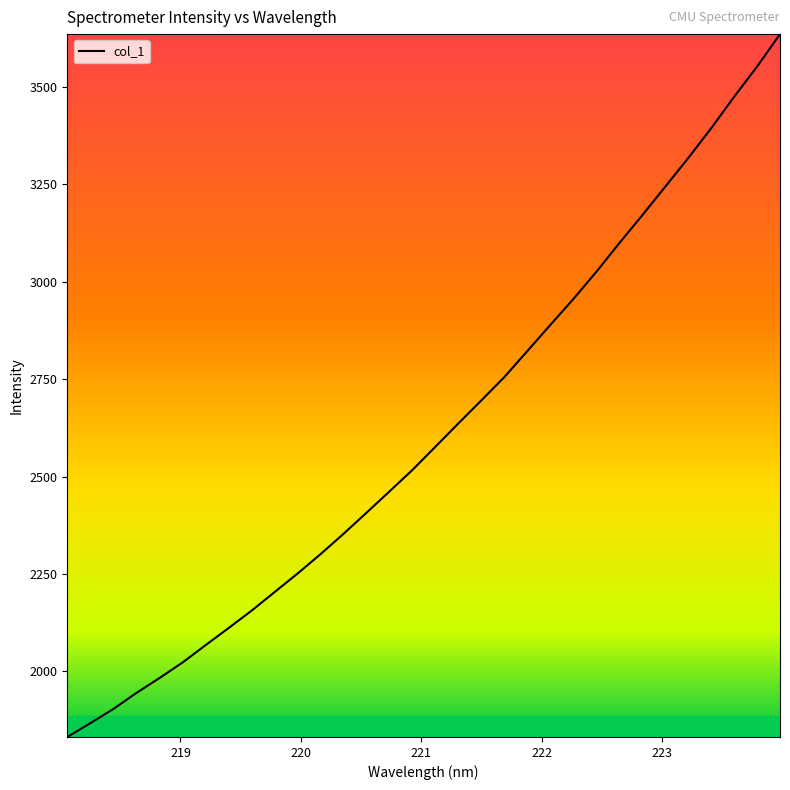

What is the minimum value shown in the chart?

1831.0